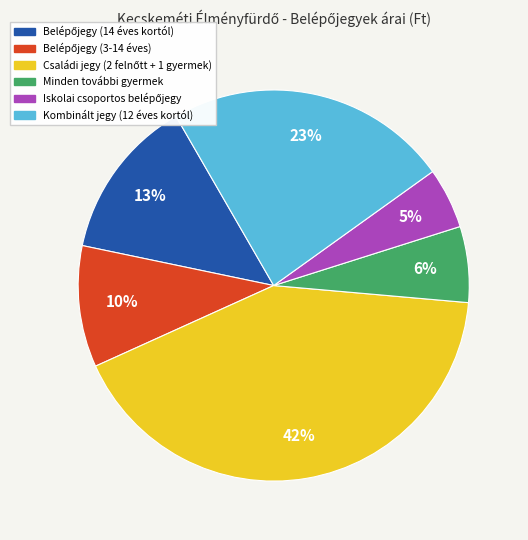

Is there any slice that represents more than half of the pie?

No